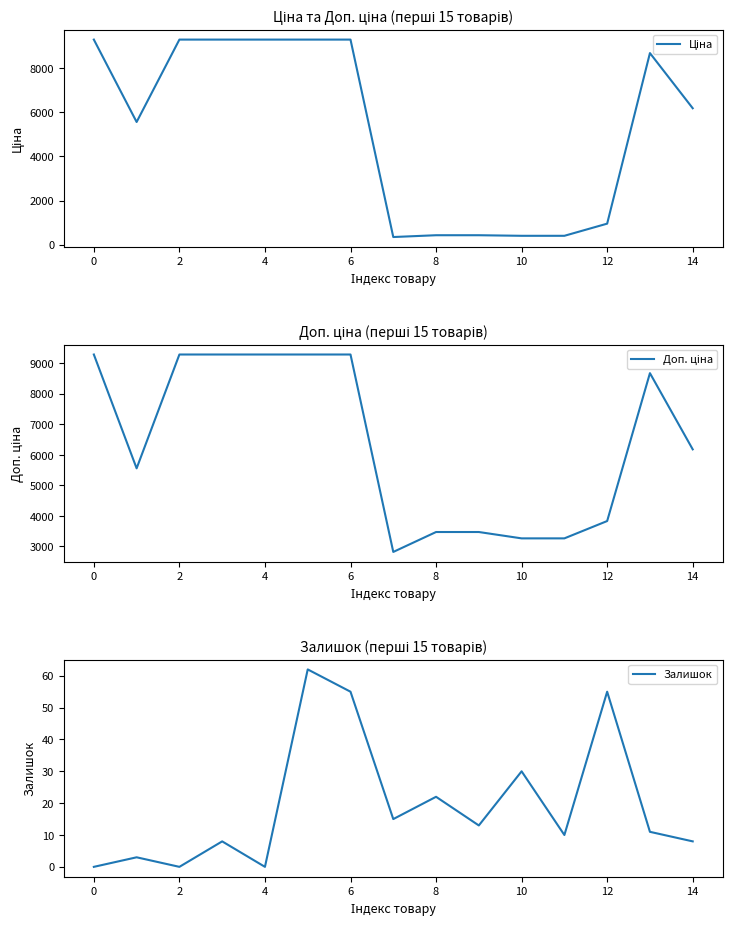

How many interior local peaks does the Ціна series have?

1